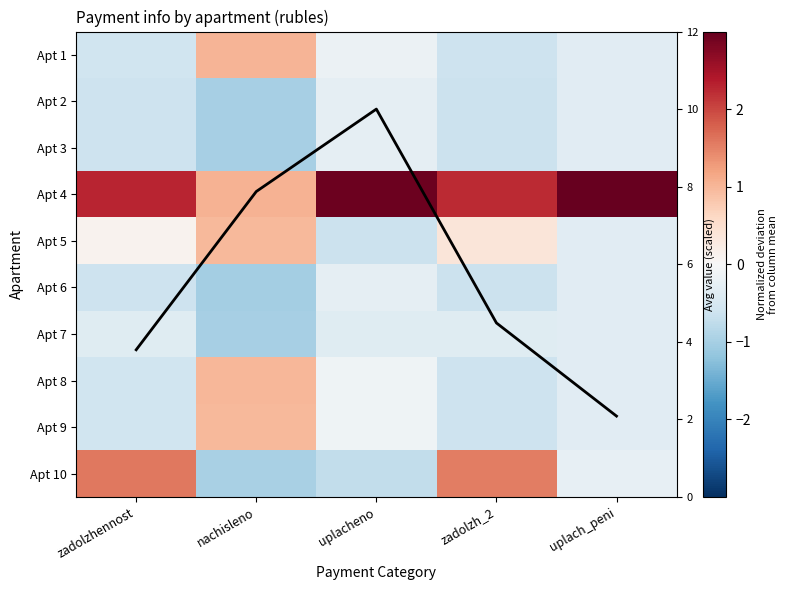

What is the total value across all series at zadolzhennost?

3.8